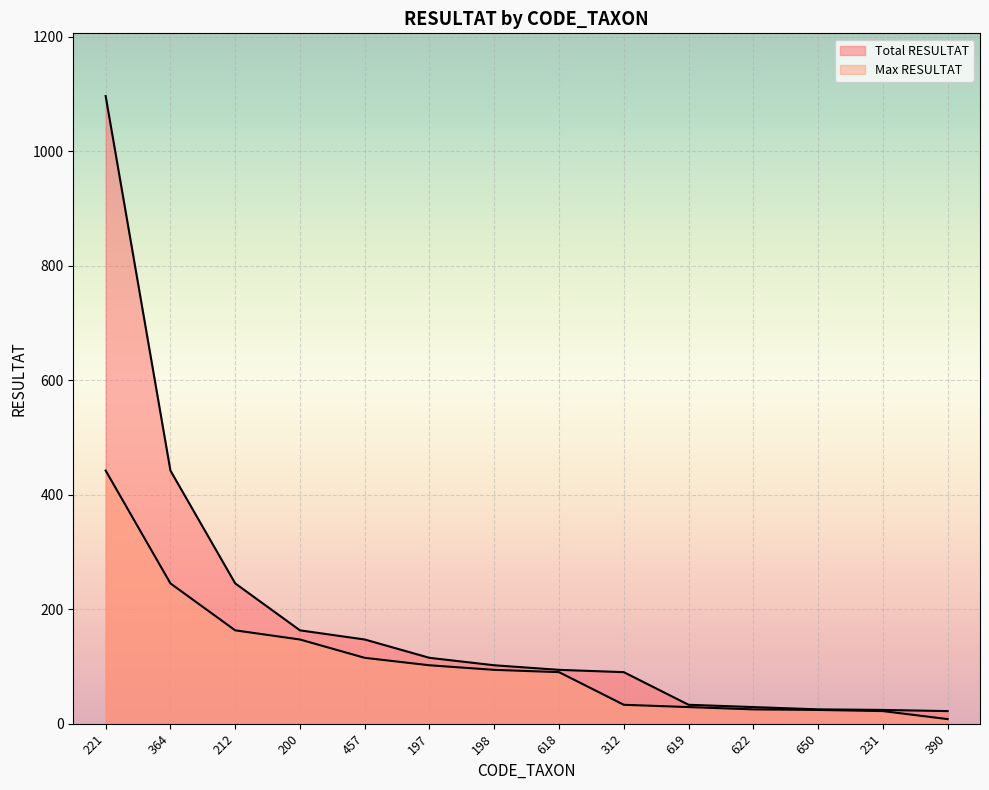

What is the label of the 11th point from the left?

622